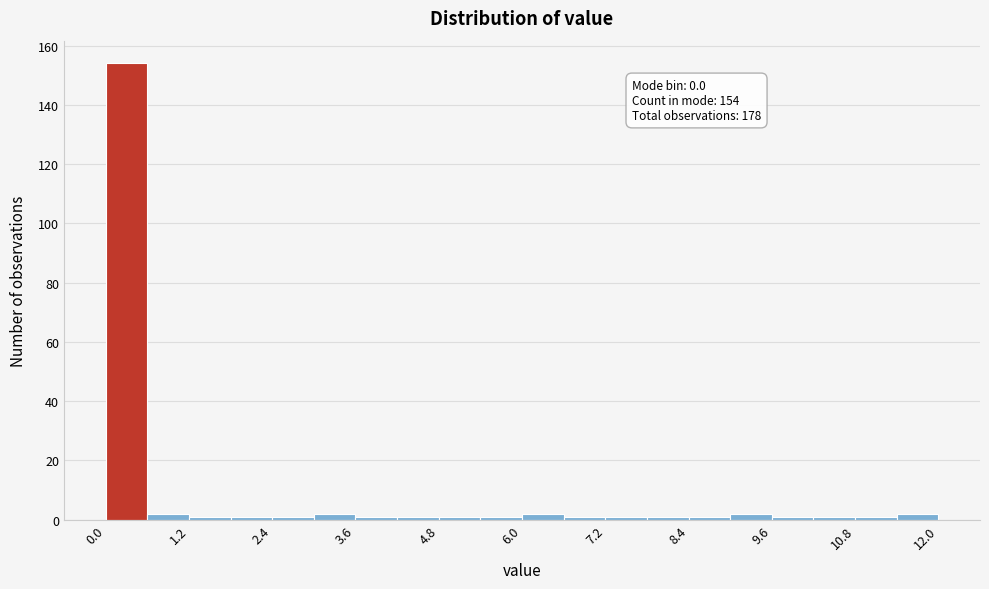

Read against the x-axis, roughly where is the centre of the tallest bar?

0.4